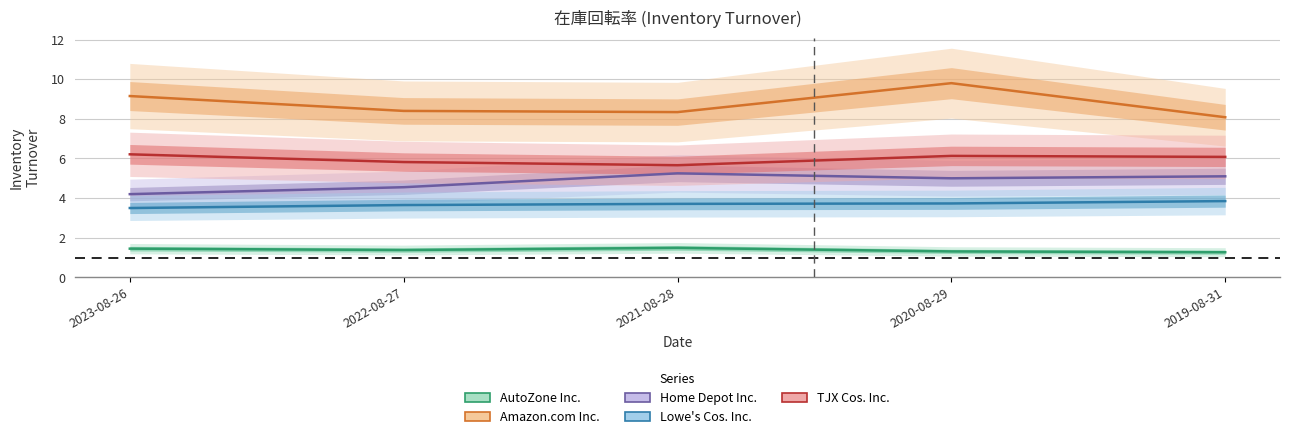

Rank the categories by Home Depot Inc. value from lowest to highest.

2023-08-26, 2022-08-27, 2020-08-29, 2019-08-31, 2021-08-28